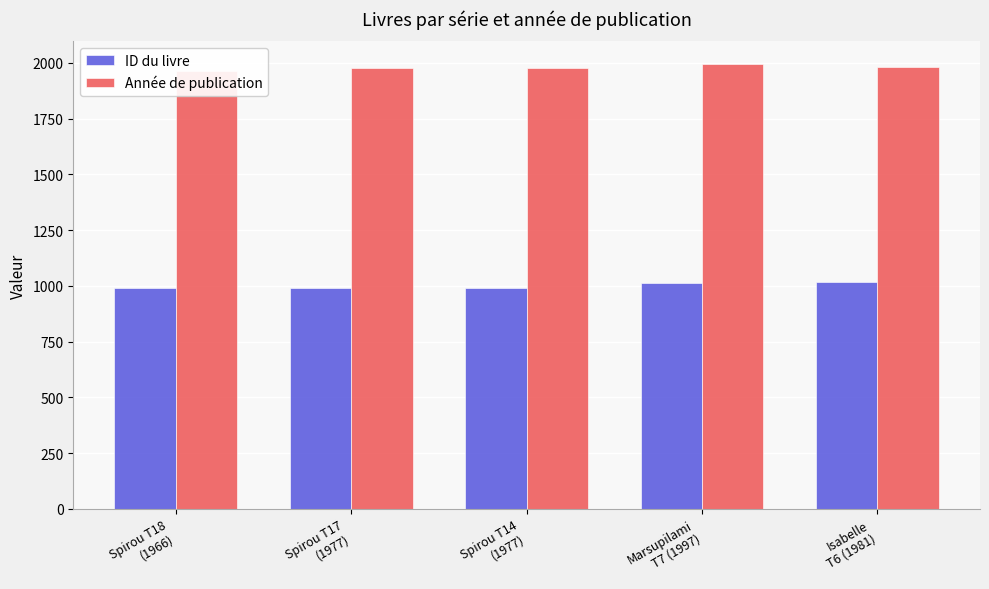

What is the sum of the ID du livre values at Spirou T18
(1966) and Isabelle
T6 (1981)?

2010